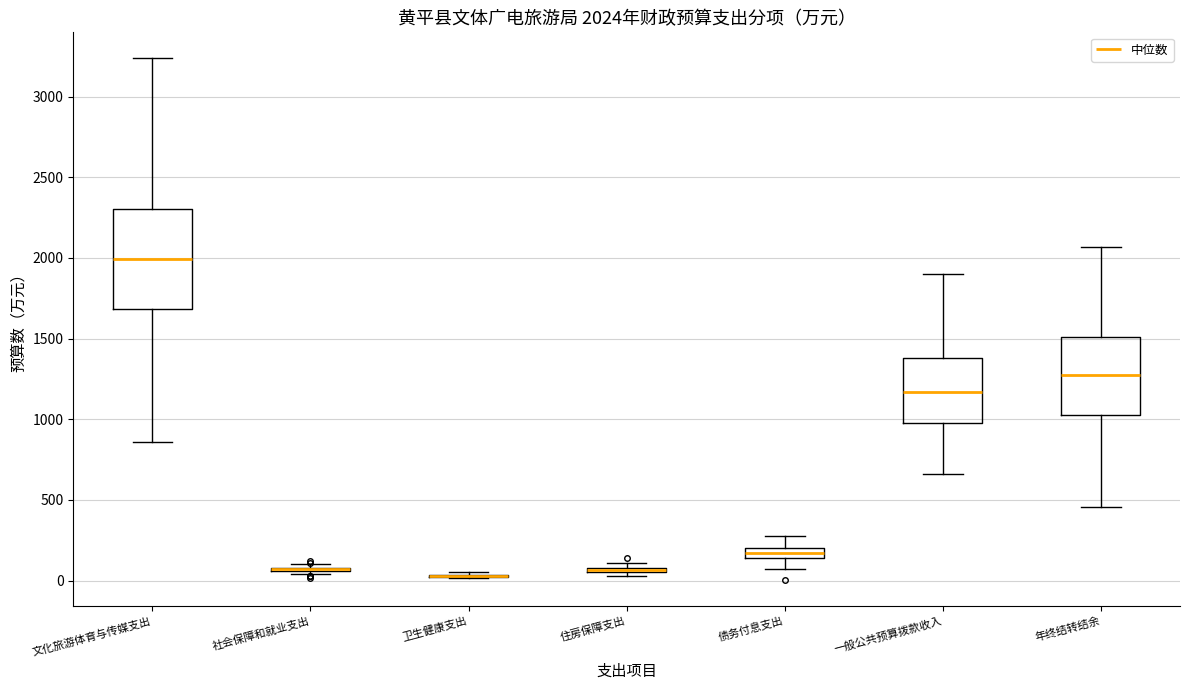

Which box is the tallest, from its lower edge to its upper edge?

文化旅游体育与传媒支出